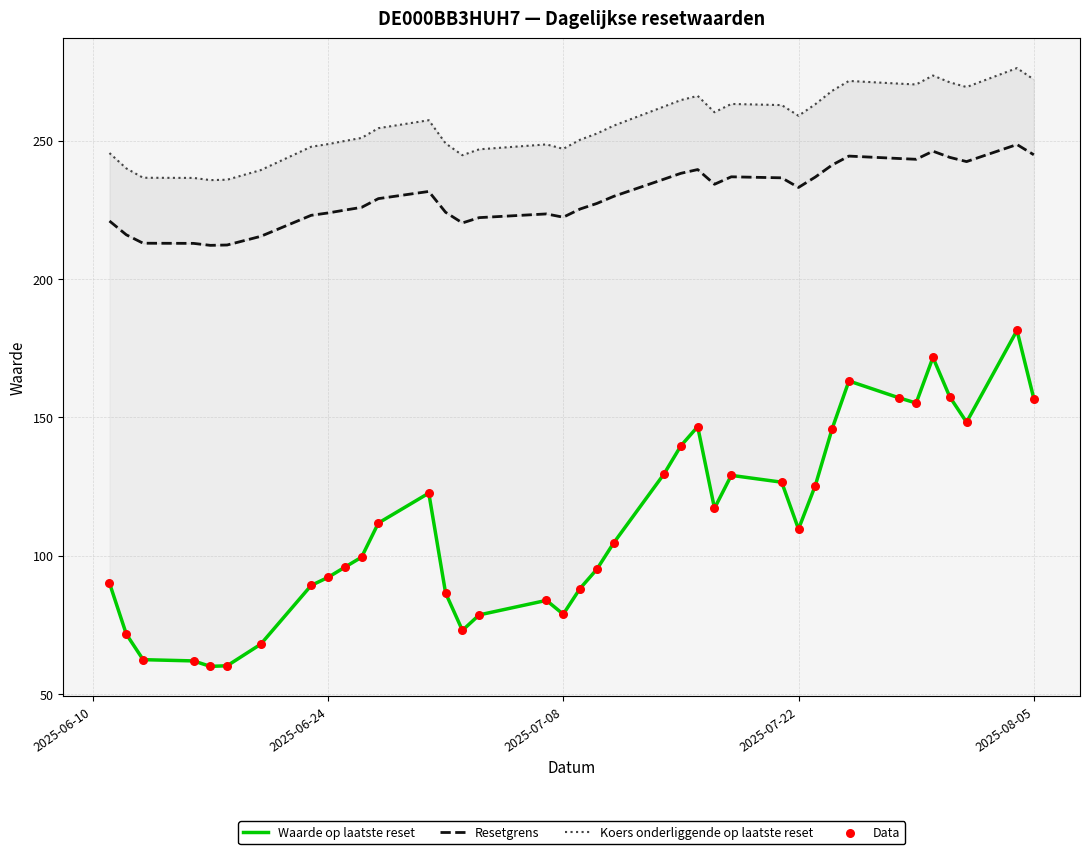

Which series contains the lowest Y value?

Waarde op laatste reset